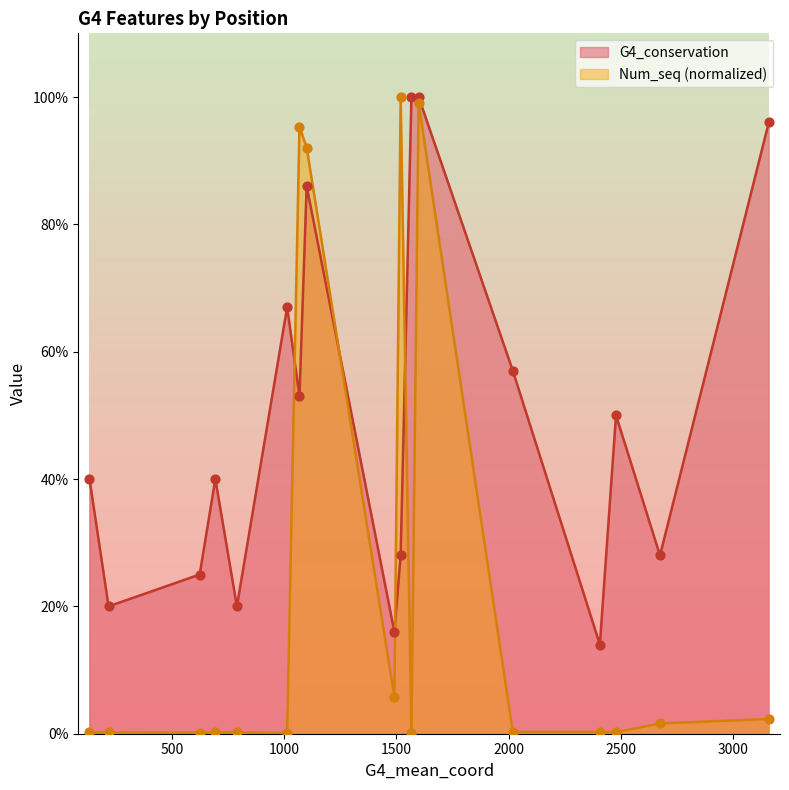

Which series has the largest total across all categories?

G4_conservation